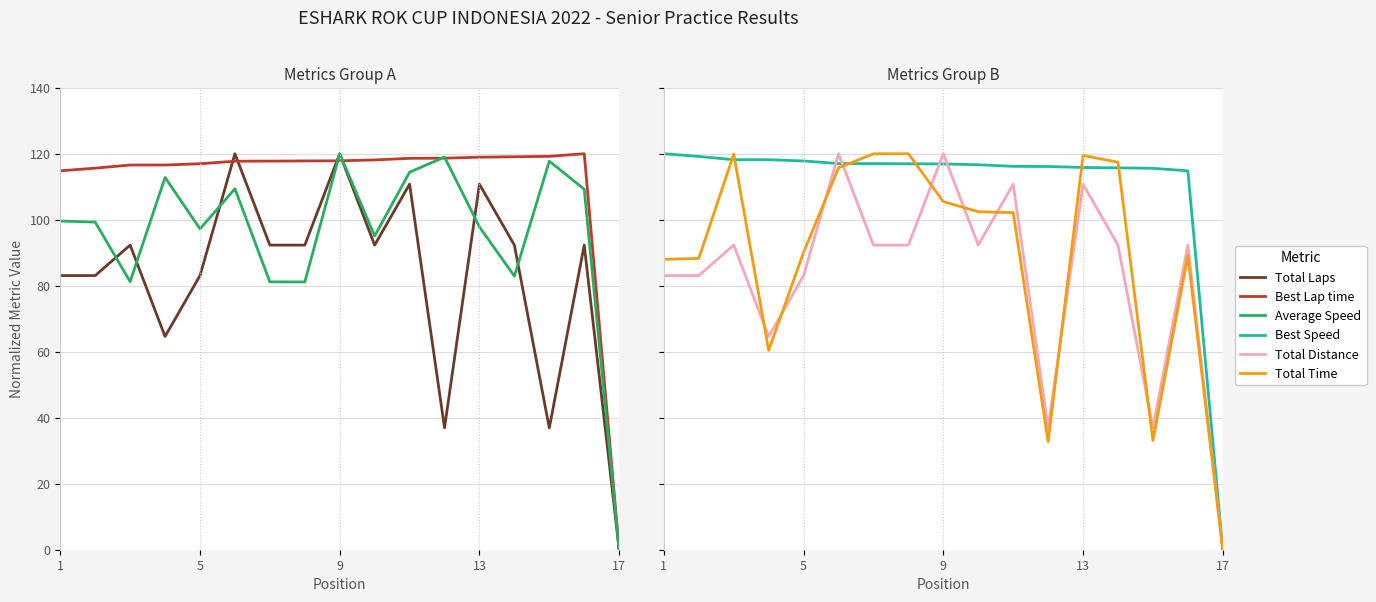

True or false: Best Speed and Average Speed intersect in this chart.

True